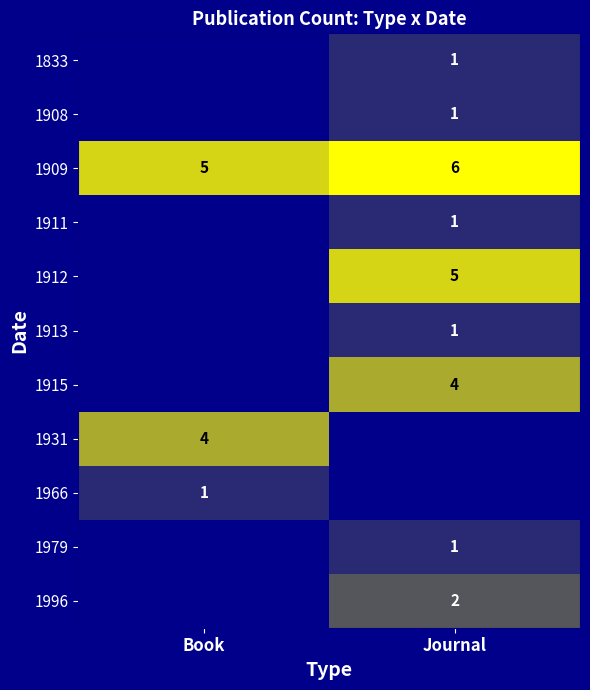

Is it true that 1833 equals 1 at Journal?

True